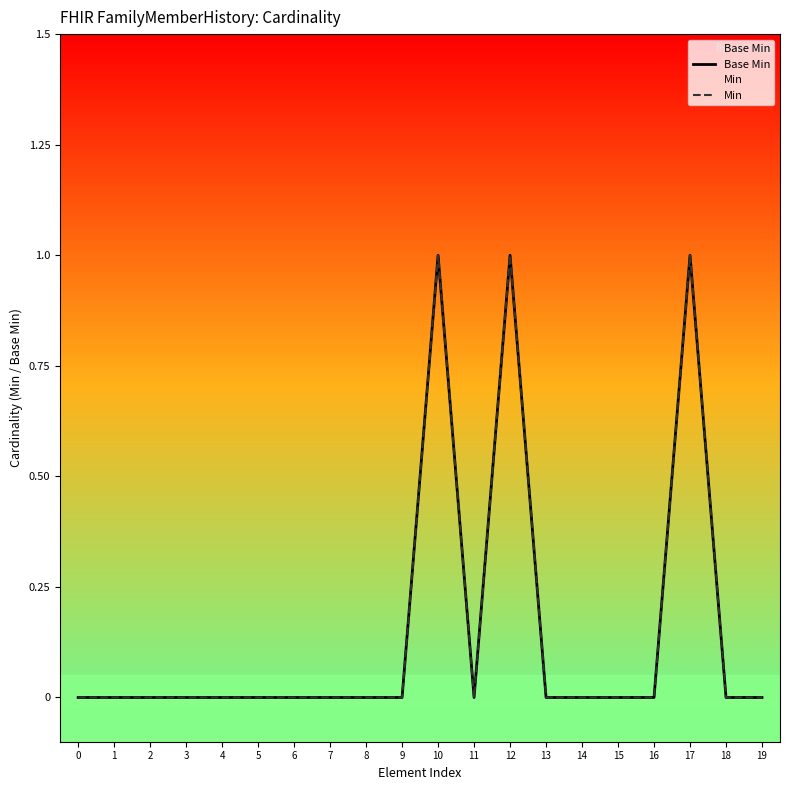

At which category does Base Min reach its first local valley?

11